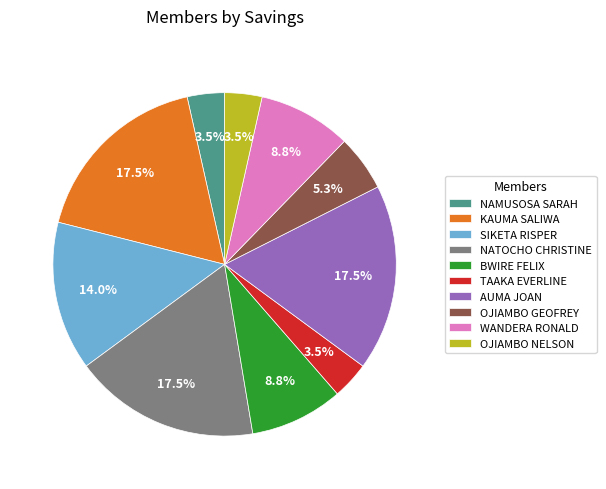

Is WANDERA RONALD the majority of the pie?

No